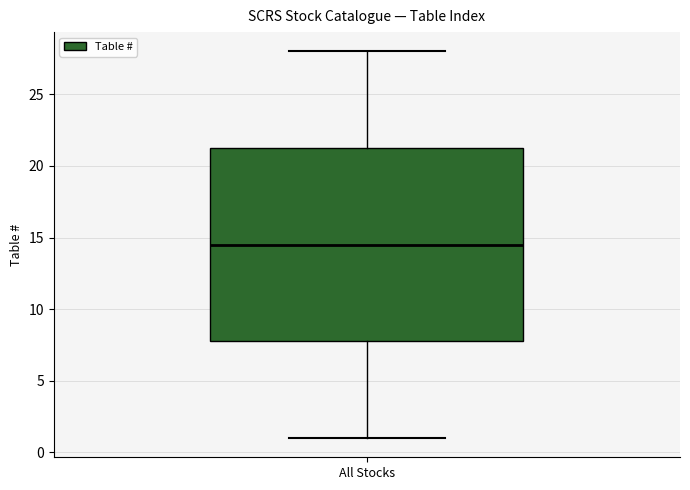

Read this box plot against the y-axis: the position of the median line, the range covered by the box, and the ends of both whiskers. The values are not printed on the chart, so give them approximately, as read against the axis.

median 14.5, box 8.0 to 21.5, whiskers 1.0 to 28.0